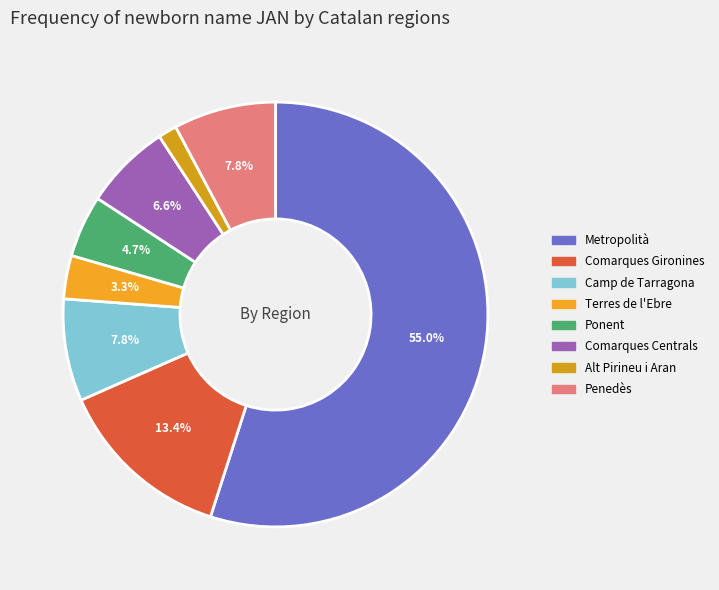

How many slices are in this pie chart?

8